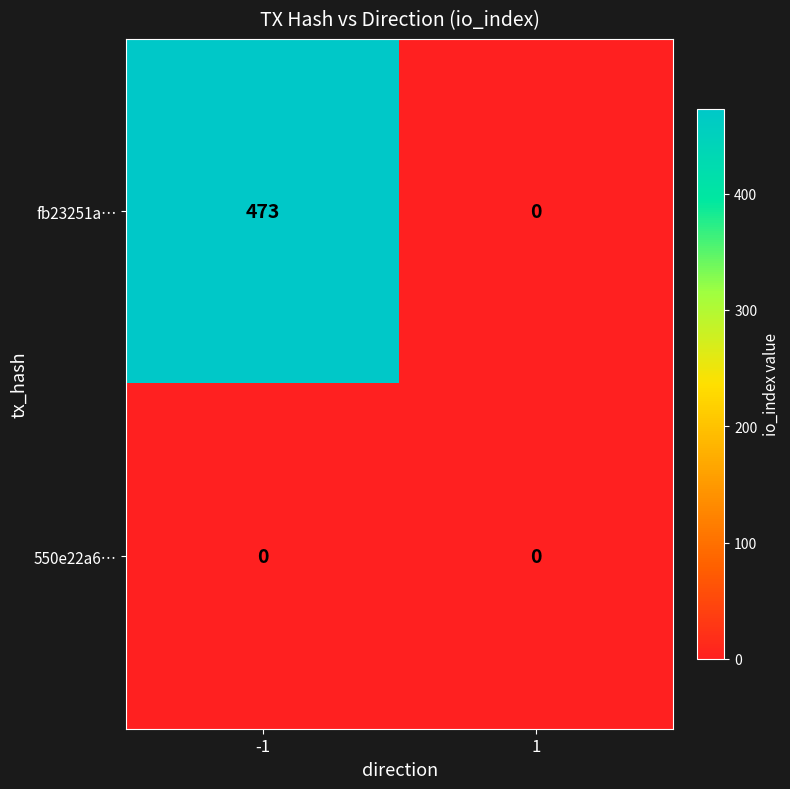

Which series has the largest range (max minus min)?

fb23251a…